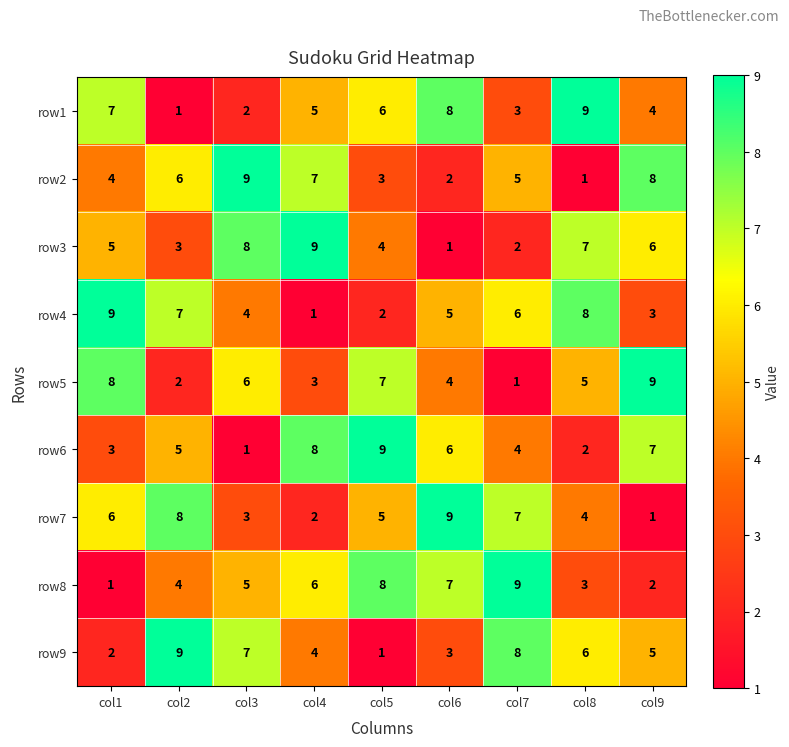

Rank the series at col4 from lowest to highest value.

row4, row7, row5, row9, row1, row8, row2, row6, row3